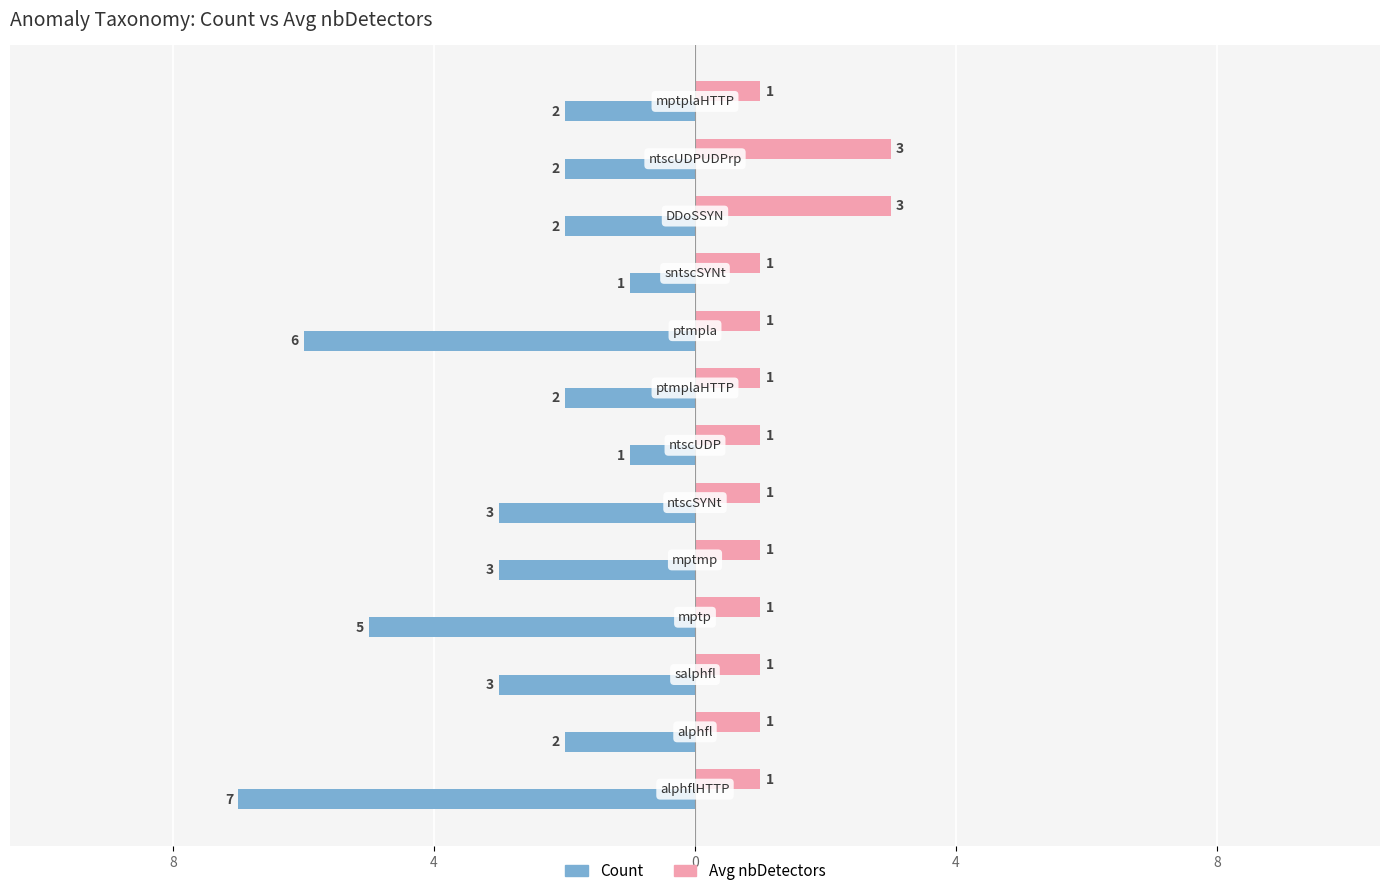

What is the value of the Count bar at the 7th from the left?

-1